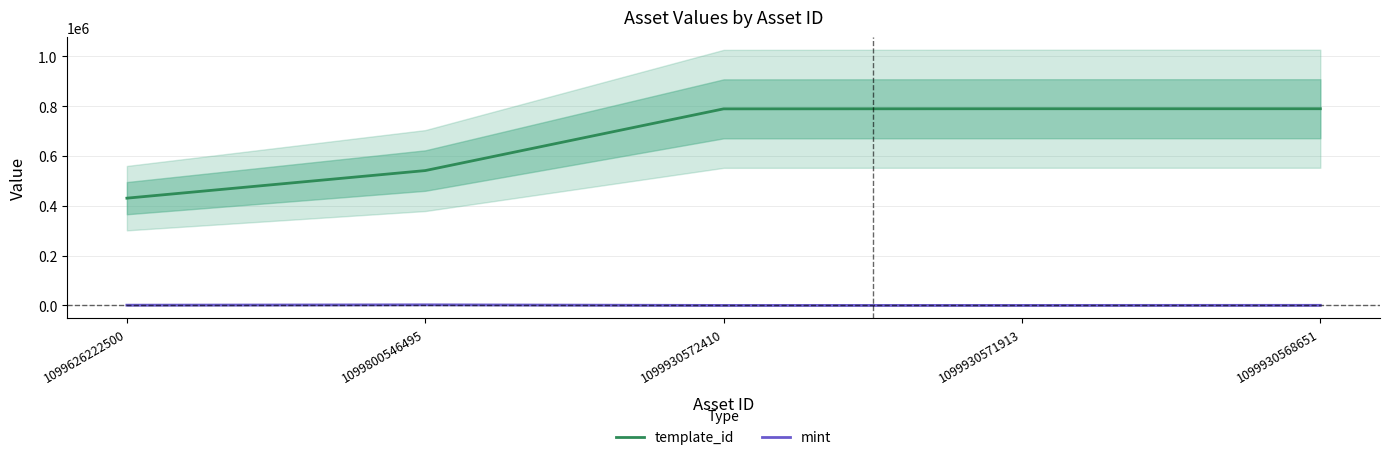

At which category is the sum across all series the highest?

1099930568651